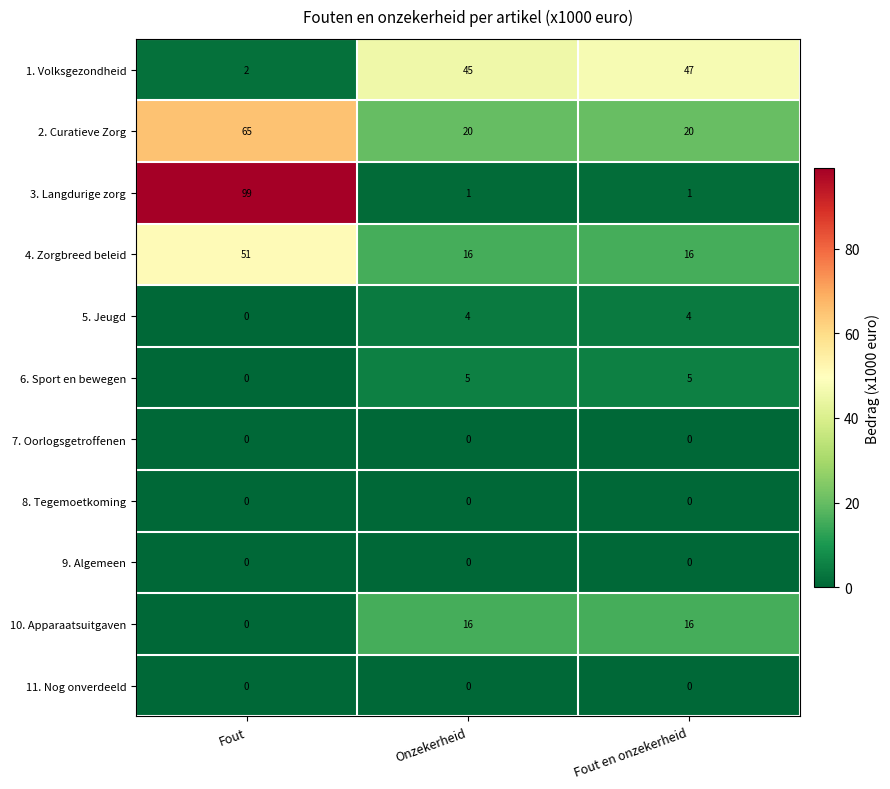

How many categories are shown in the chart?

3